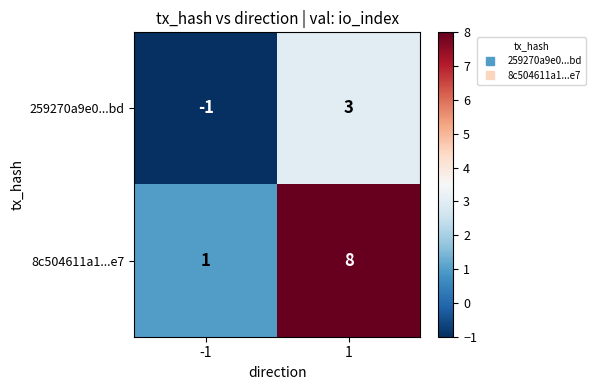

What is the maximum value shown in the chart?

8